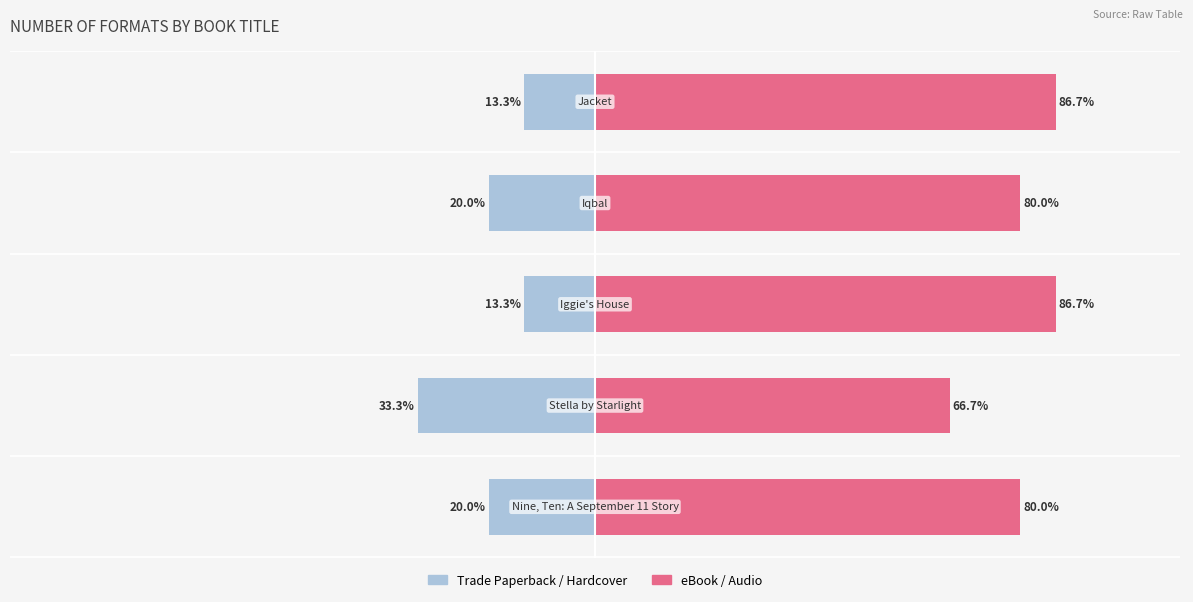

Which series has the largest range (max minus min)?

eBook / Audio